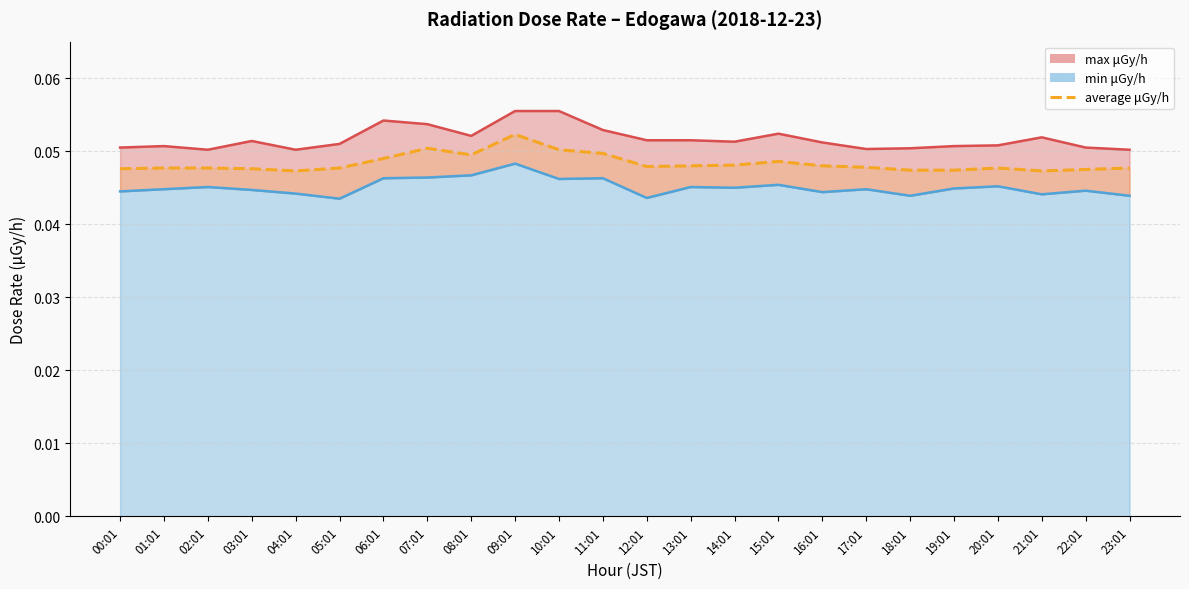

Count the values in the range 0 to 1.

24